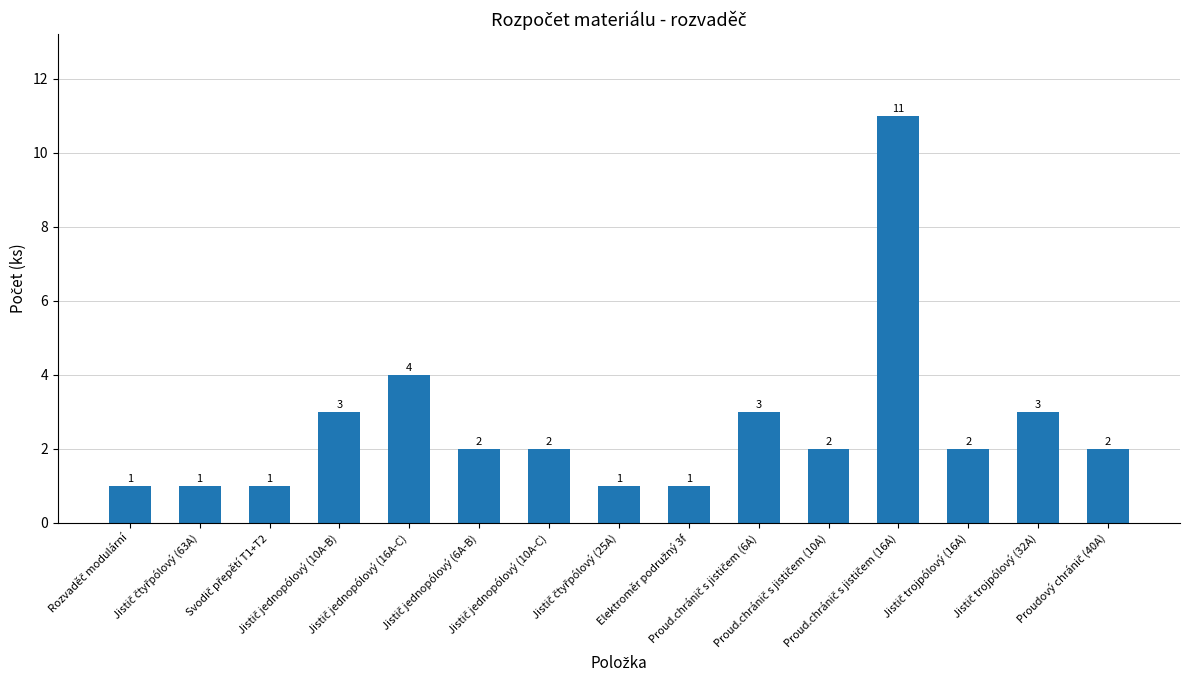

What is the maximum value shown in the chart?

11